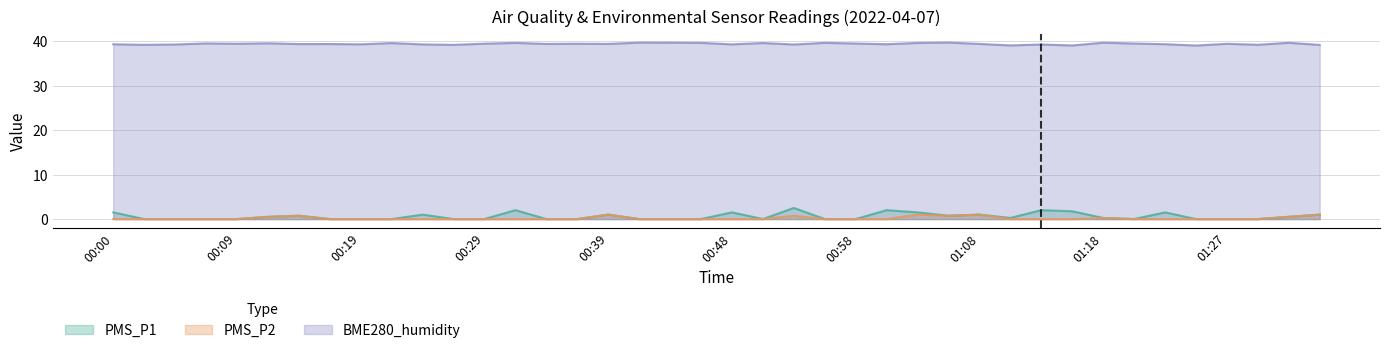

What is the value of the BME280_humidity point at the 11th from the left?

39.3